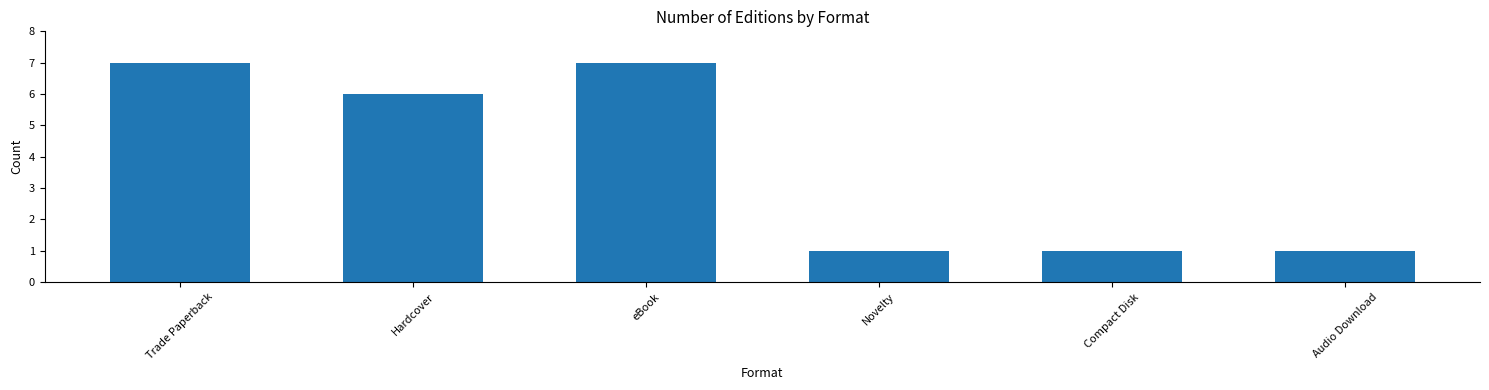

Reading left to right, extract all data points from this chart.

Trade Paperback=7	Hardcover=6	eBook=7	Novelty=1	Compact Disk=1	Audio Download=1